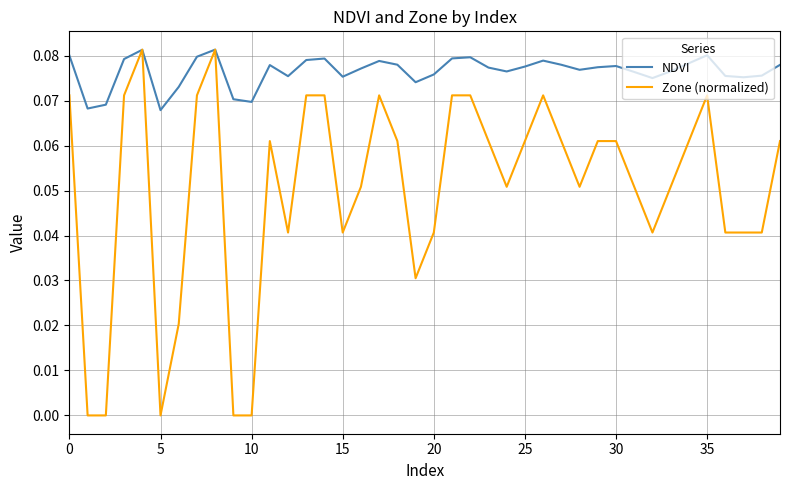

Count the NDVI values in the range 0 to 1.

40